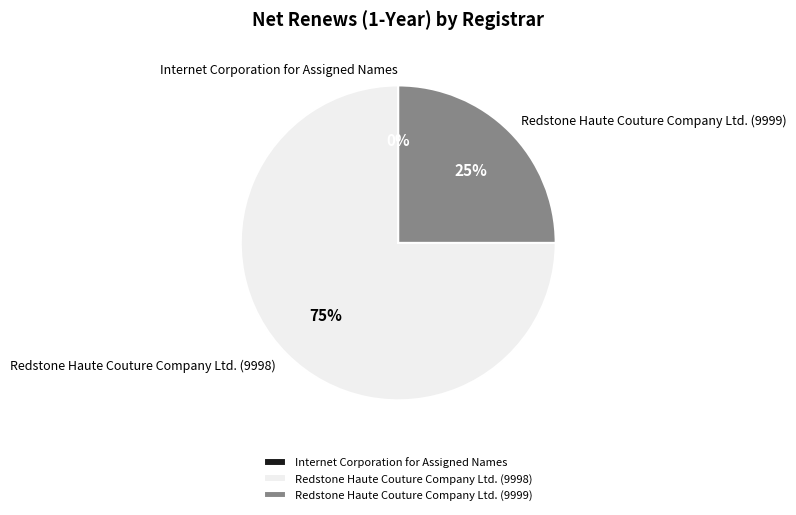

What is the largest slice in the pie chart?

Redstone Haute Couture Company Ltd. (9998)